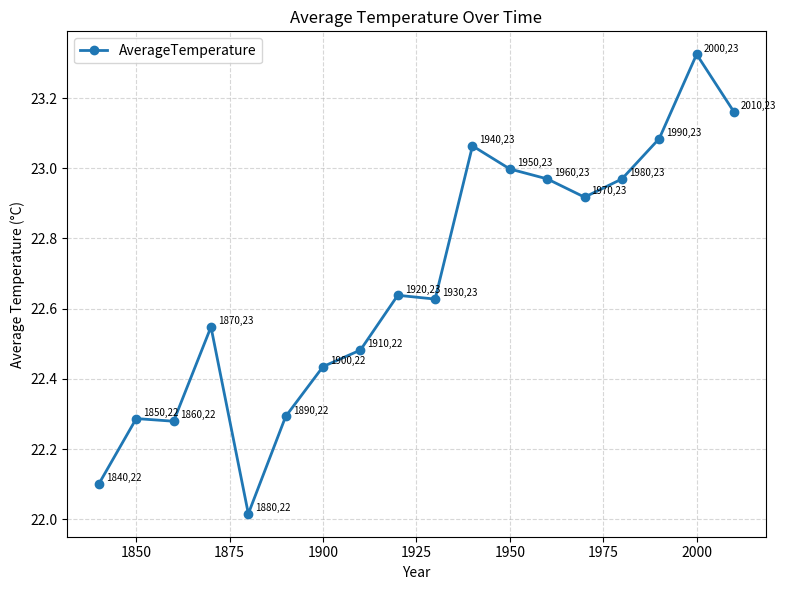

What is the value of the 15th point from the left?

23.0